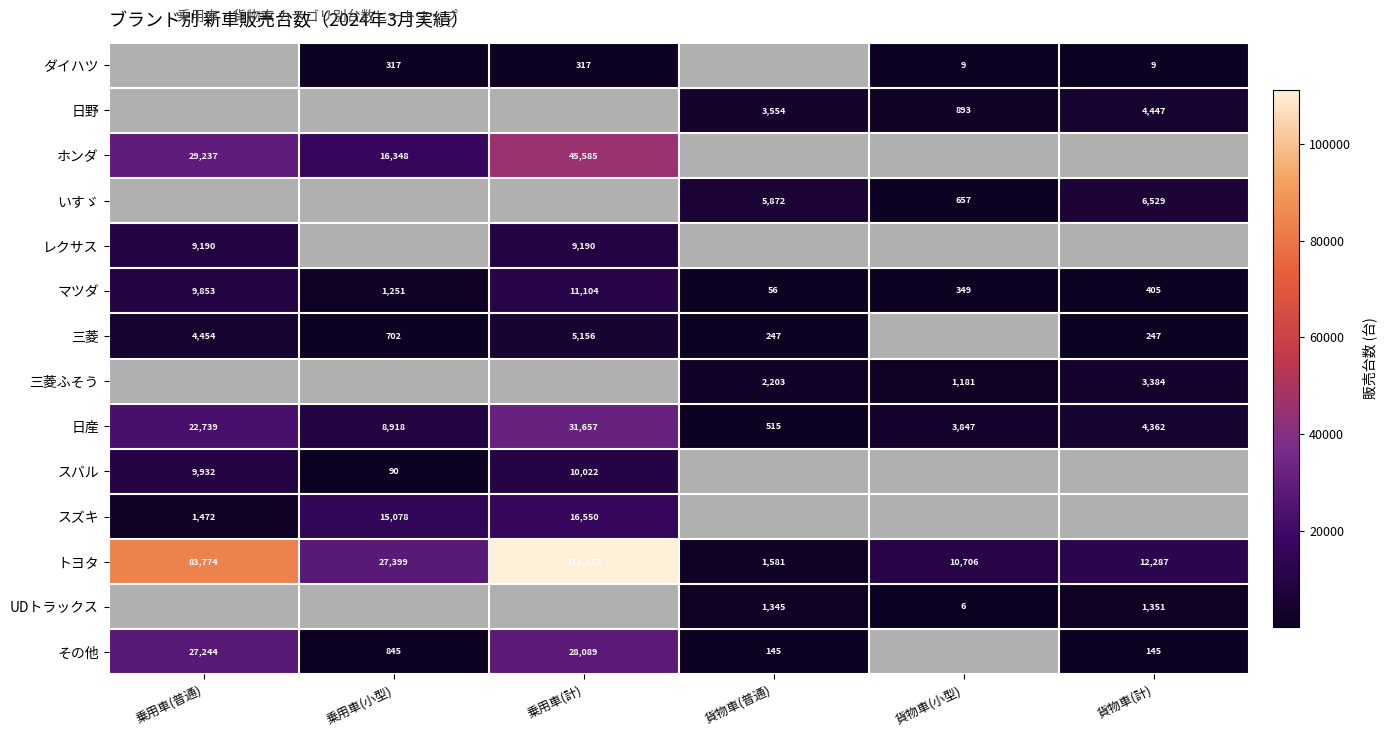

What is the spread (max minus min) of values at 貨物車(計)?

12278.0